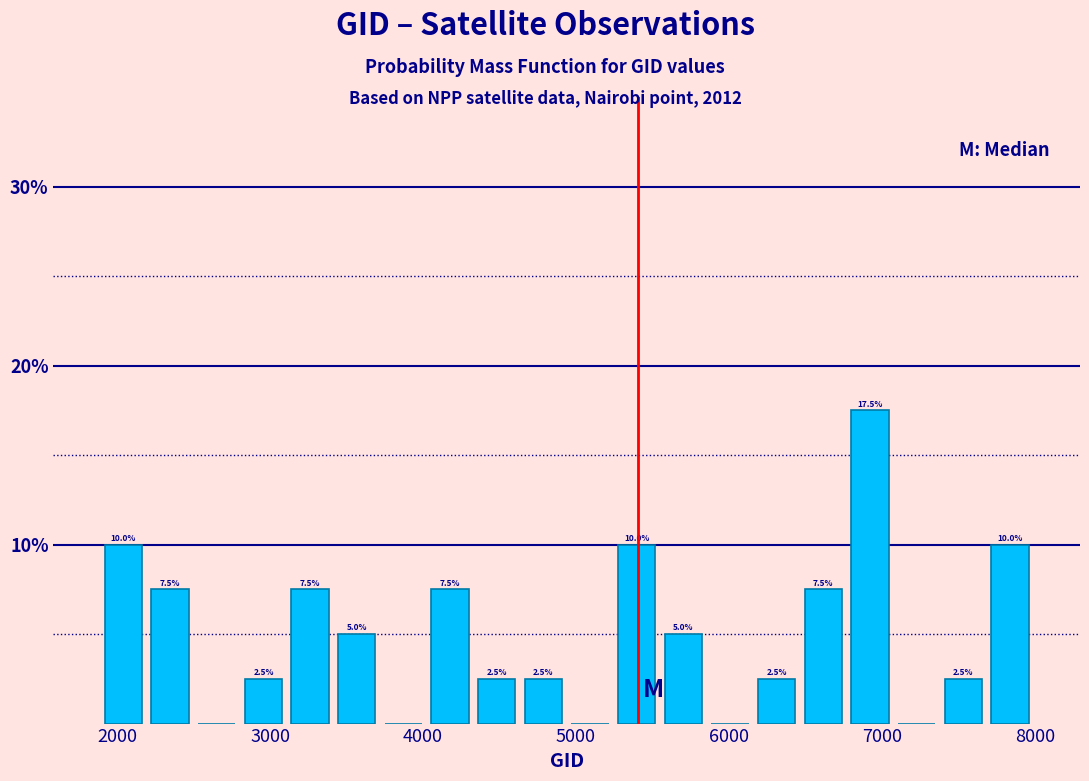

Read against the x-axis, roughly where is the centre of the tallest bar?

6900